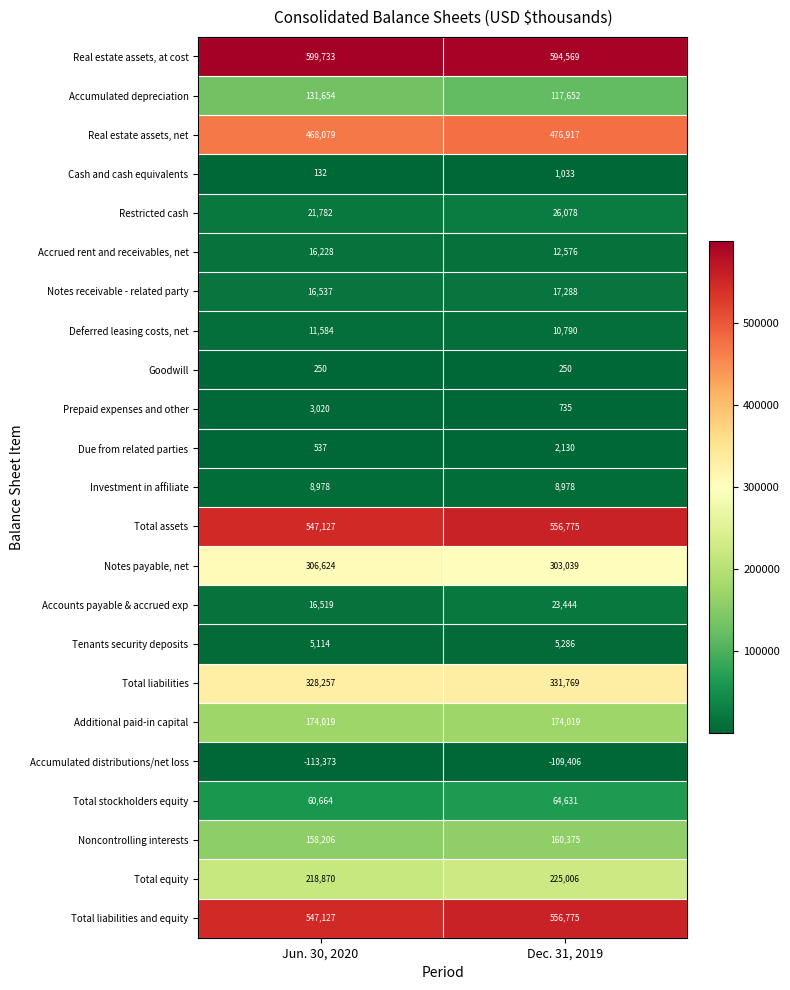

What is the approximate value of Investment in affiliate at Dec. 31, 2019?

8978